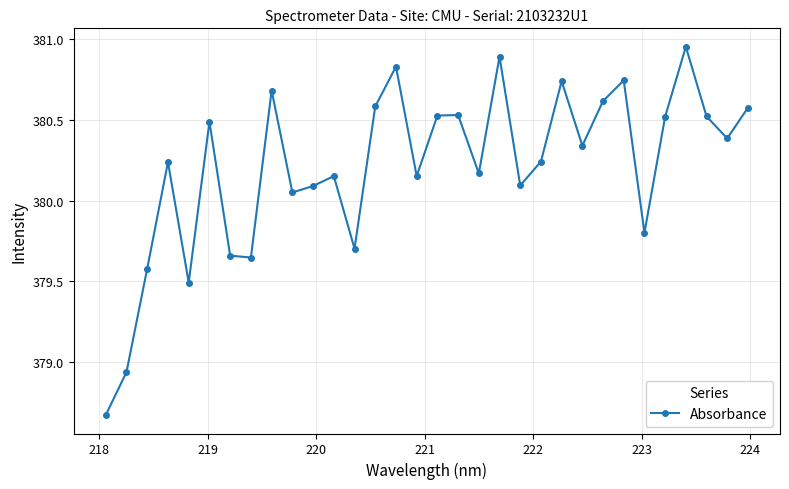

What is the difference between the maximum and minimum values?

2.3